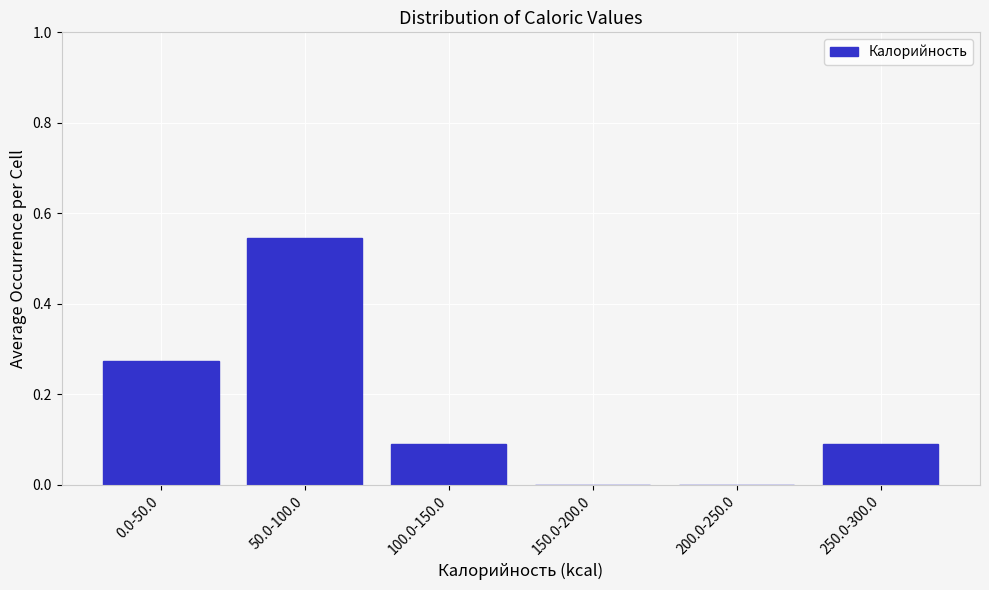

Which has a higher value, 0.0-50.0 or 250.0-300.0?

0.0-50.0